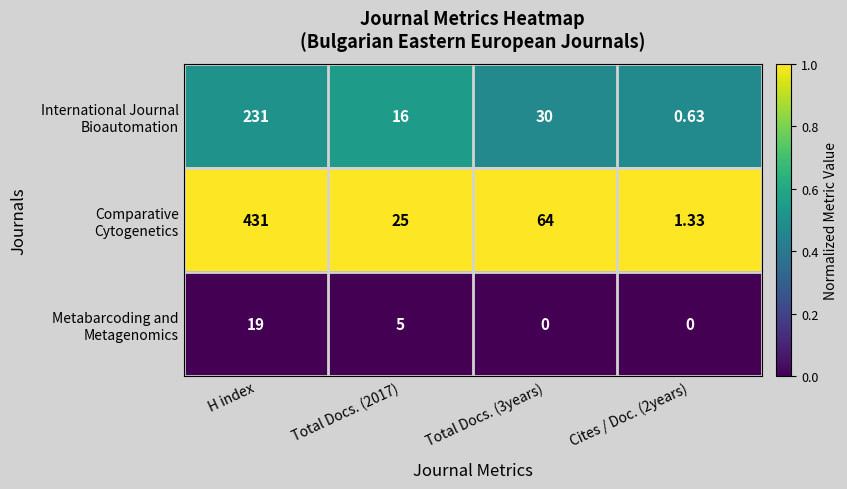

Which label corresponds to the largest value in the chart?

H index